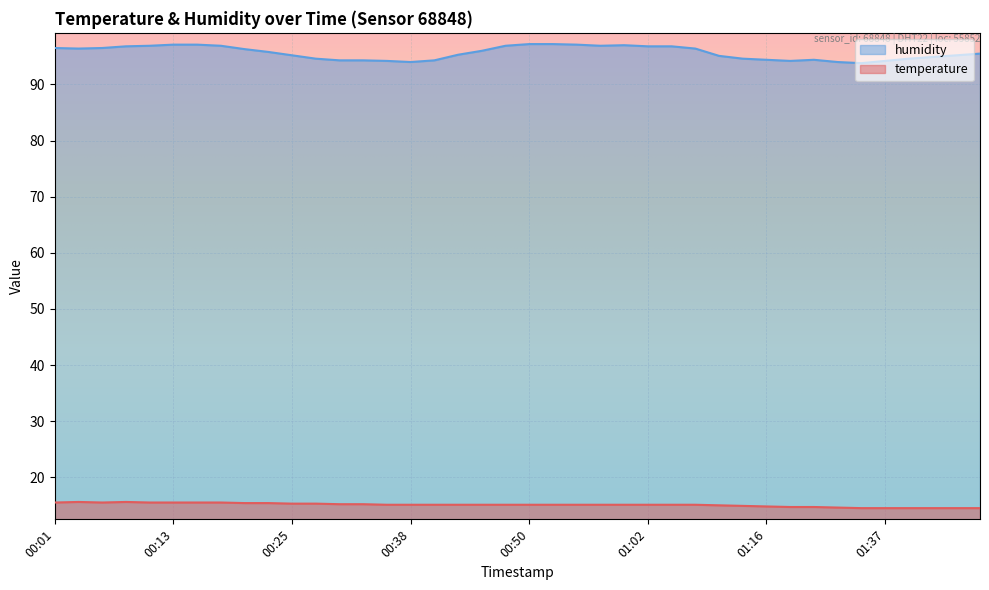

What are all the series names shown in the legend?

humidity, temperature